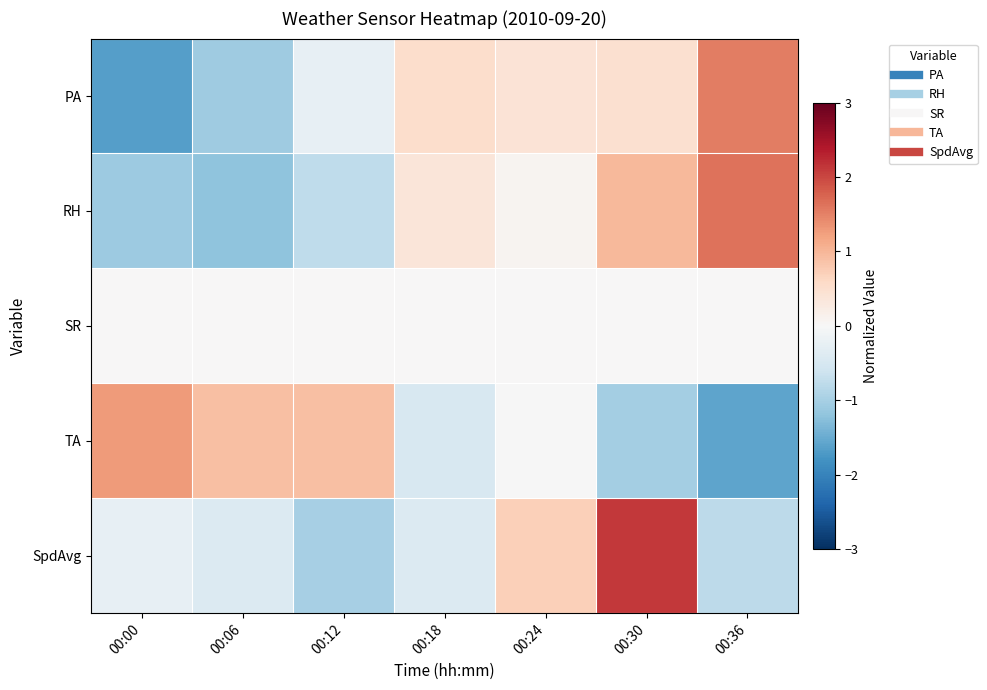

How many distinct data groups are displayed?

5